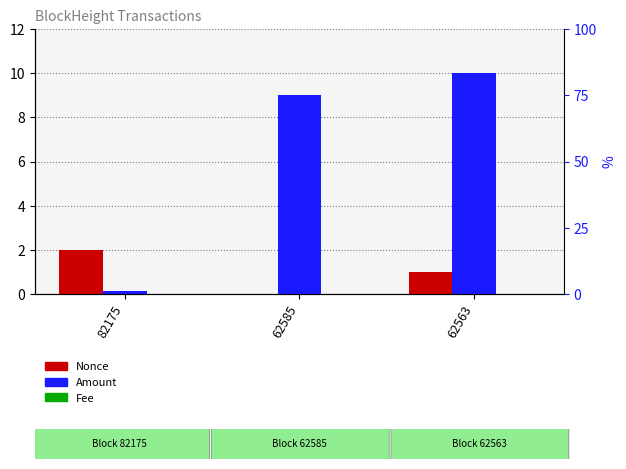

What is the difference between the maximum and minimum values in the Nonce series?

2.0